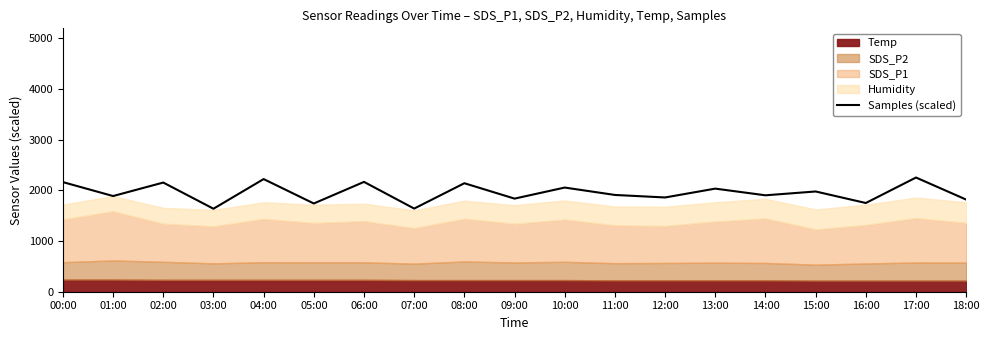

Where is the first local maximum?

02:00